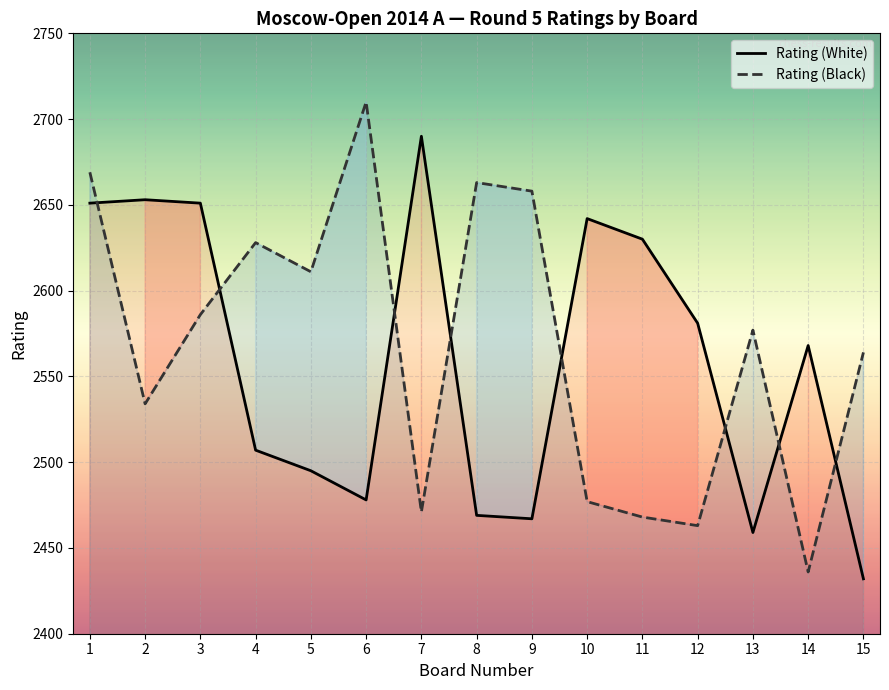

Reading left to right, what are all the values shown in this chart?

Rating (White): 1=2651	2=2653	3=2651	4=2507	5=2495	6=2478	7=2690	8=2469	9=2467	10=2642	11=2630	12=2581	13=2459	14=2568	15=2432
Rating (Black): 1=2669	2=2534	3=2586	4=2628	5=2611	6=2710	7=2471	8=2663	9=2658	10=2477	11=2468	12=2463	13=2577	14=2436	15=2564